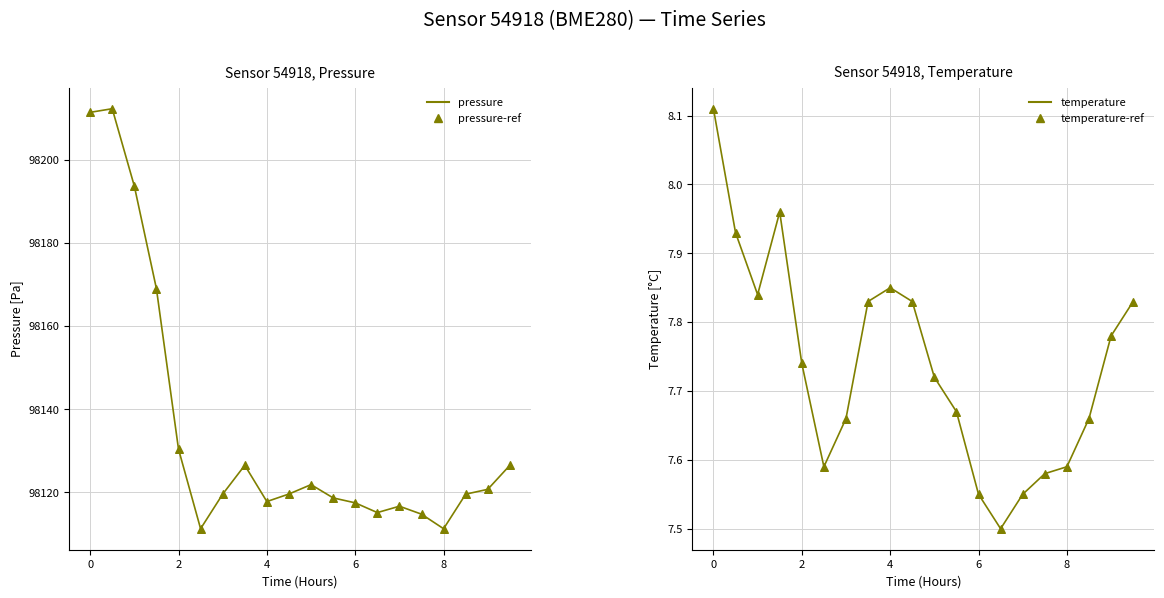

Which series contains the lowest Y value?

temperature